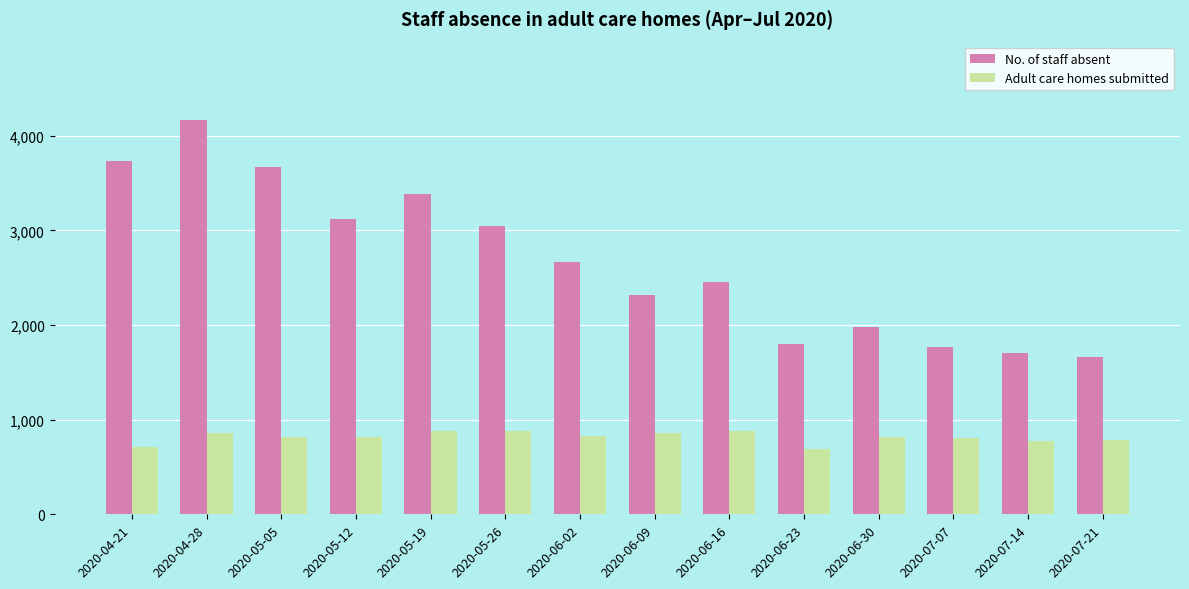

What is the sum of all Adult care homes submitted values?

11401